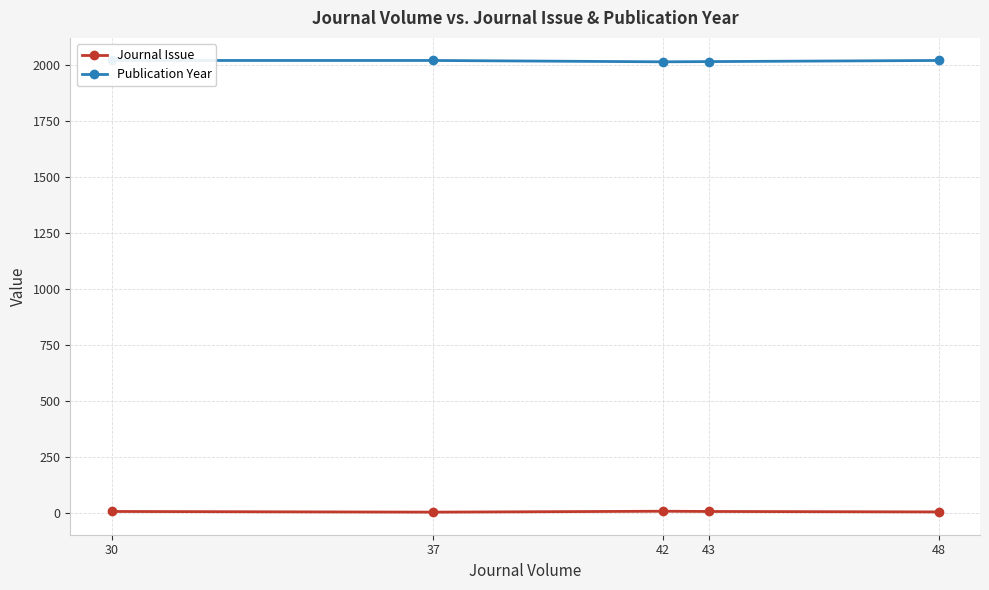

Where is the first local maximum for Journal Issue?

42